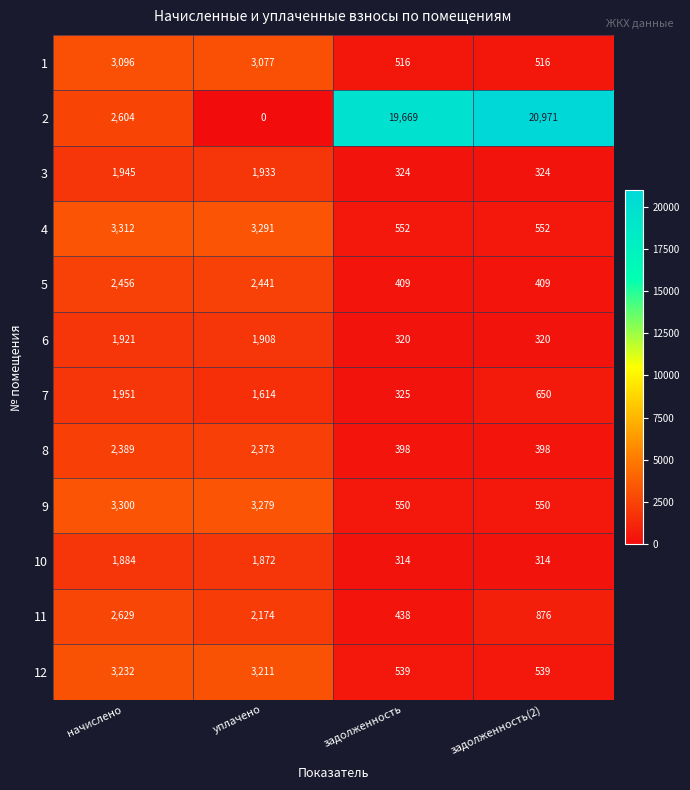

Rank the series at задолженность(2) from highest to lowest value.

2, 11, 7, 4, 9, 12, 1, 5, 8, 3, 6, 10